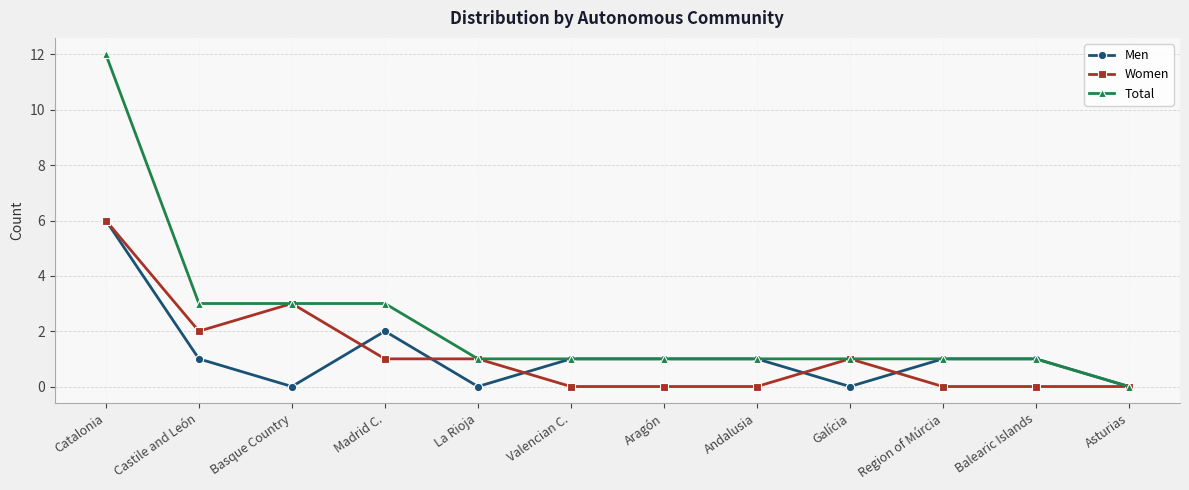

Is the value of Men at Castile and León greater than the value of Women at Valencian C.?

Yes